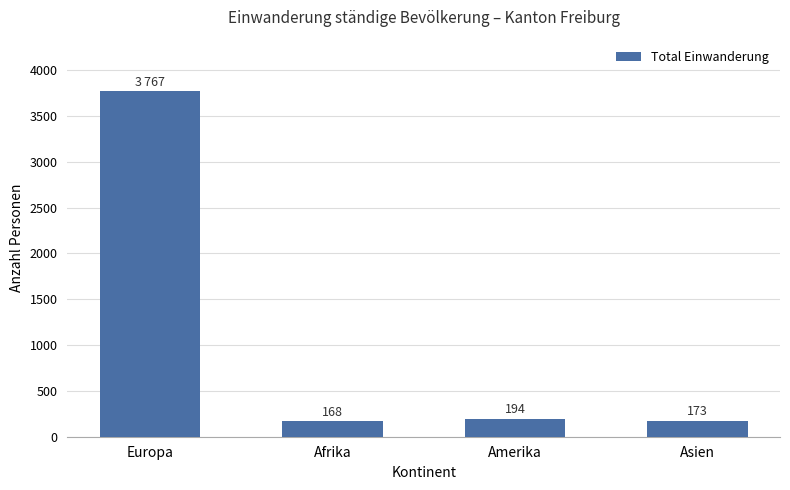

The value at Amerika is 194. True or false?

True